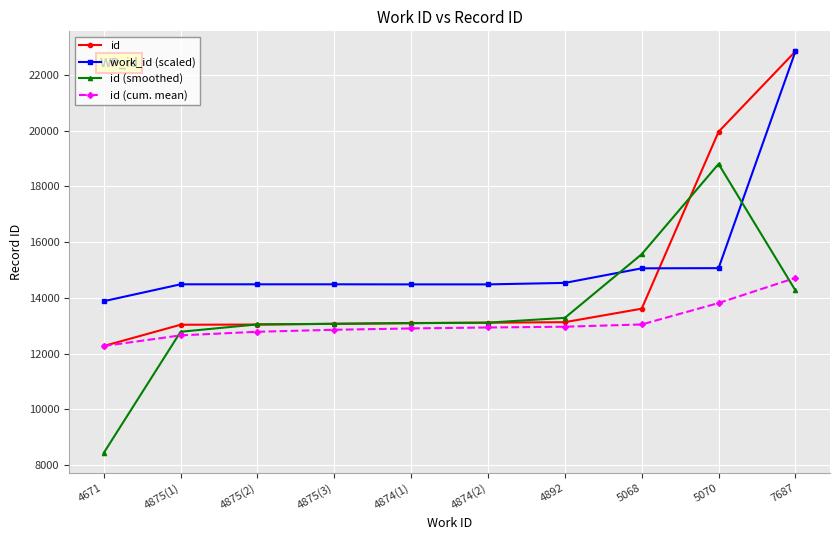

What is the value of the id (smoothed) point at the 4th from the left?

13068.3